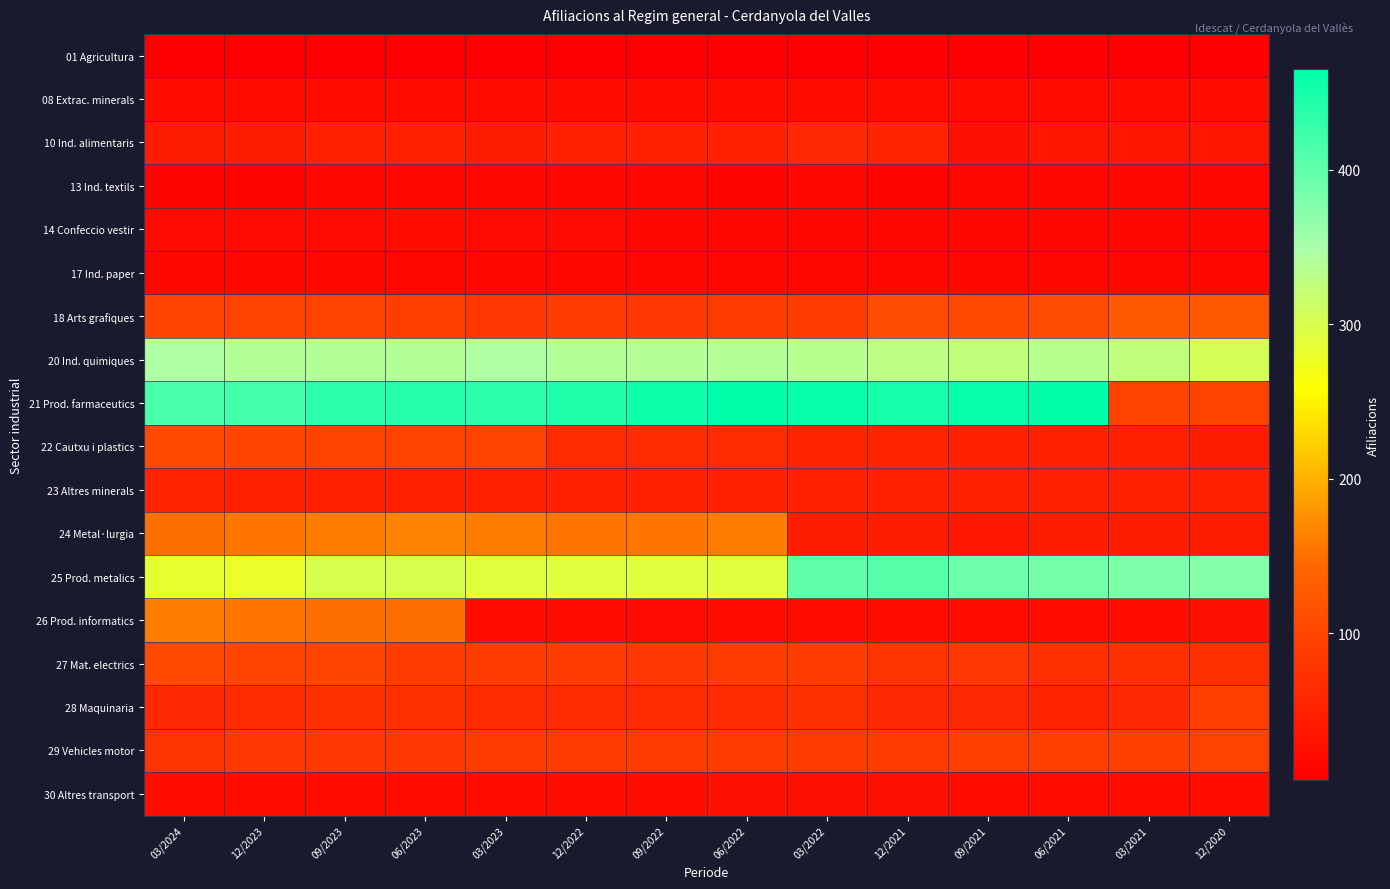

Which has a higher value, 06/2023 or 06/2022?

06/2023